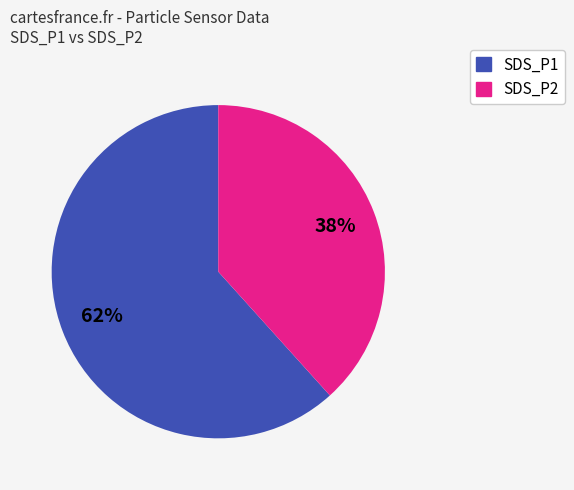

Does any single category account for the majority?

Yes